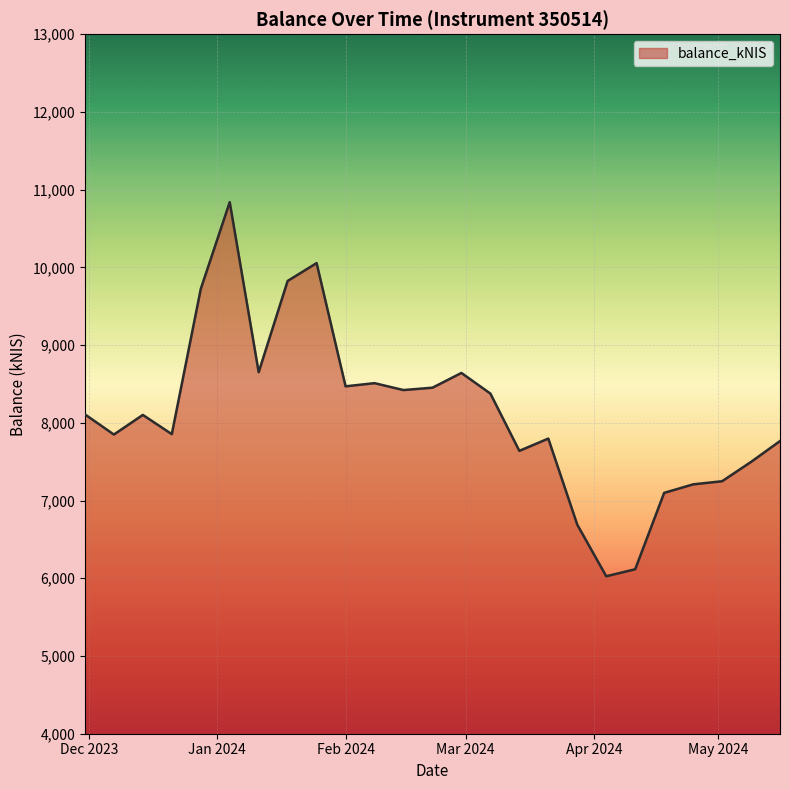

What is the minimum value shown in the chart?

6025.8